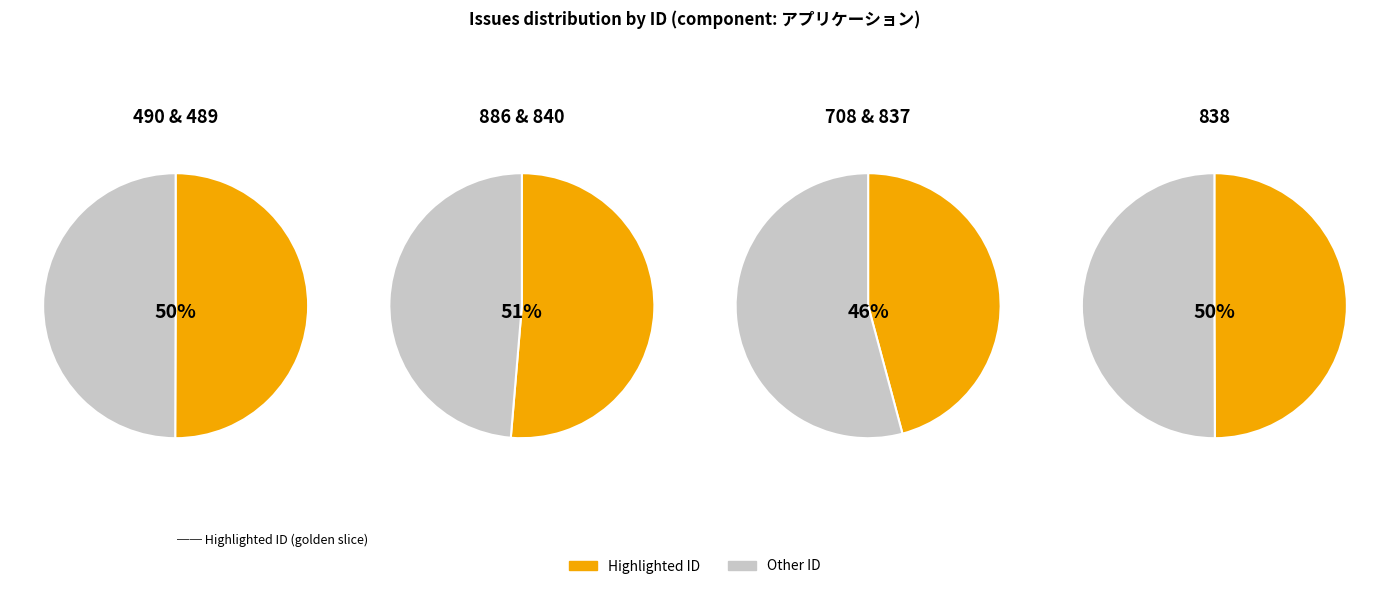

What percentage is NOT represented by 837?

83.5%